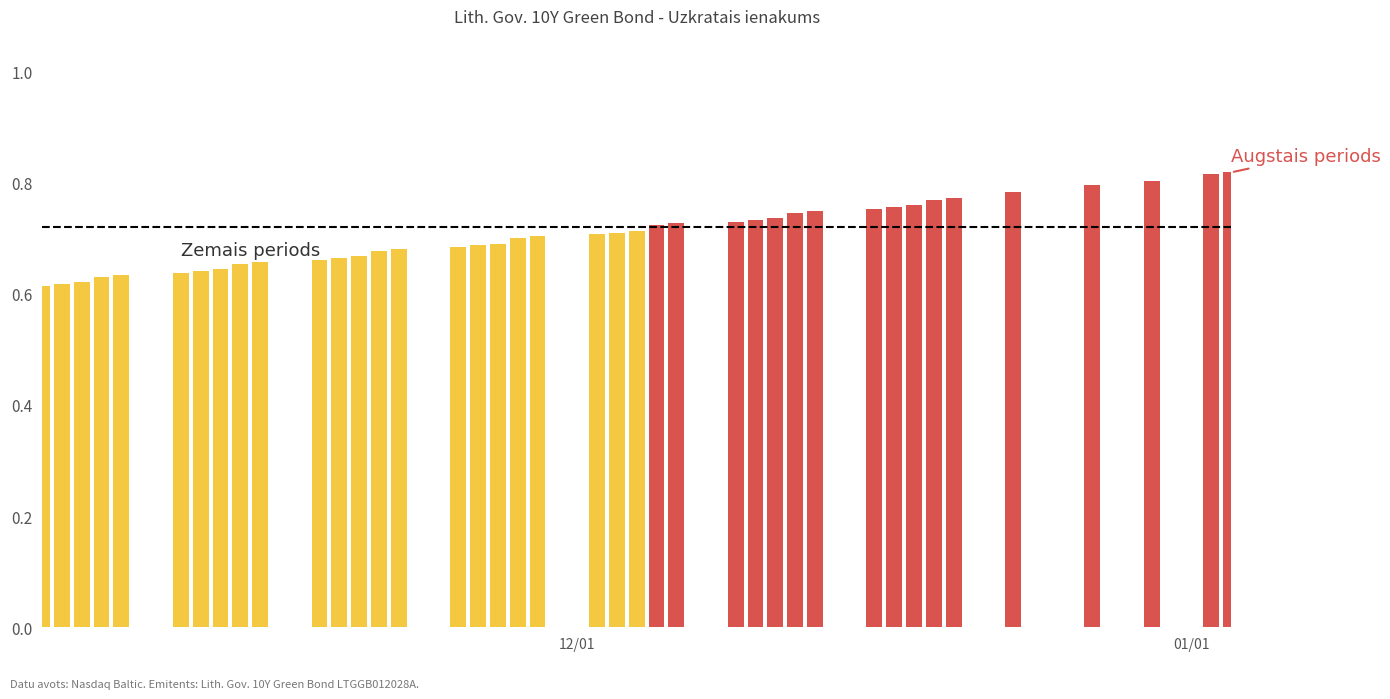

How many bars are there in total?

40